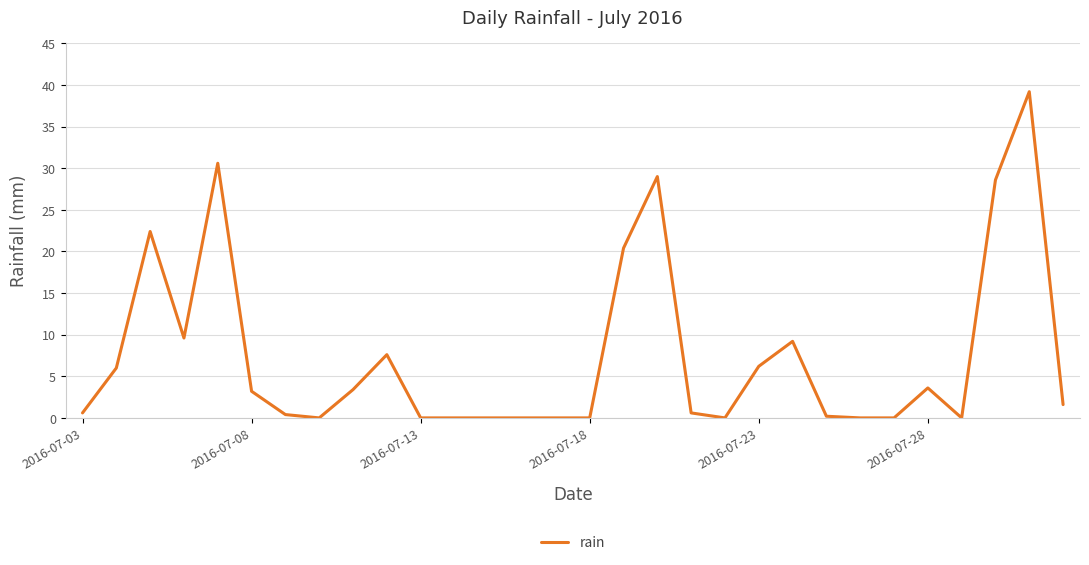

What is the maximum value shown in the chart?

39.2